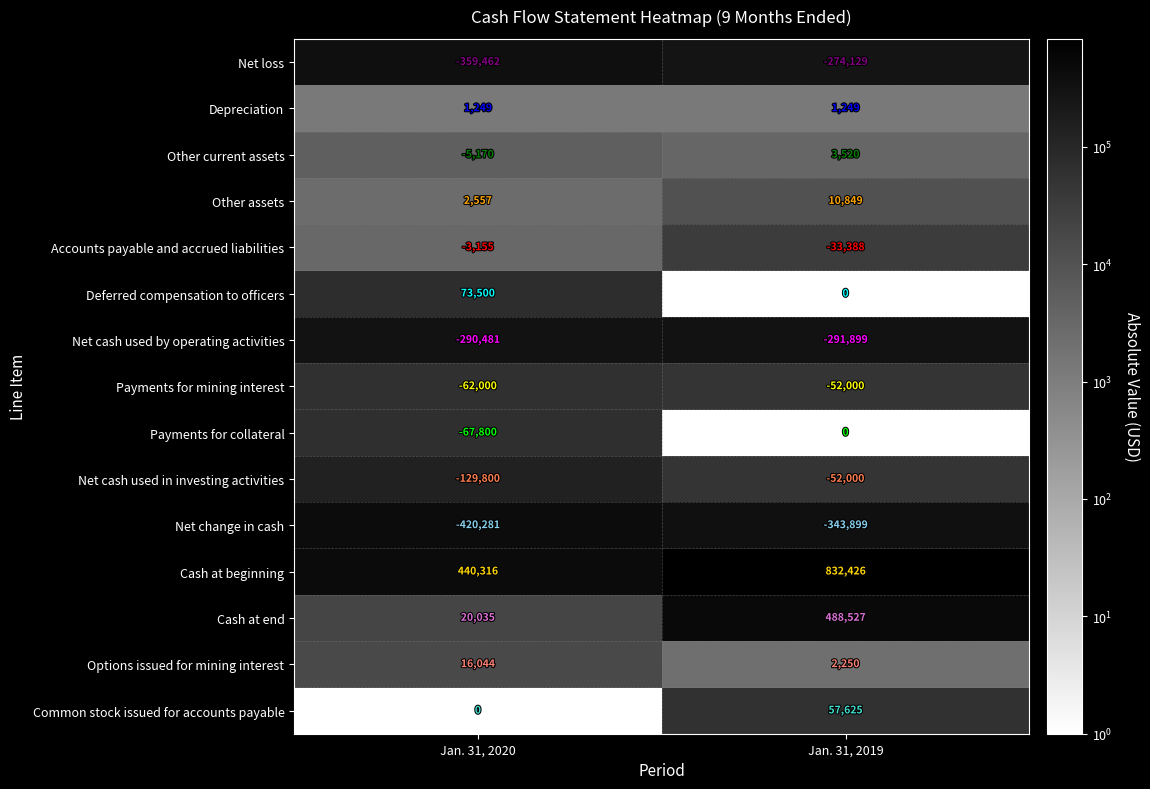

Reading right to left, what are all the values shown in this chart?

Net loss: -274129	-359462
Depreciation: 1249	1249
Other current assets: 3520	-5170
Other assets: 10849	2557
Accounts payable and accrued liabilities: -33388	-3155
Deferred compensation to officers: 0	73500
Net cash used by operating activities: -291899	-290481
Payments for mining interest: -52000	-62000
Payments for collateral: 0	-67800
Net cash used in investing activities: -52000	-129800
Net change in cash: -343899	-420281
Cash at beginning: 832426	440316
Cash at end: 488527	20035
Options issued for mining interest: 2250	16044
Common stock issued for accounts payable: 57625	0